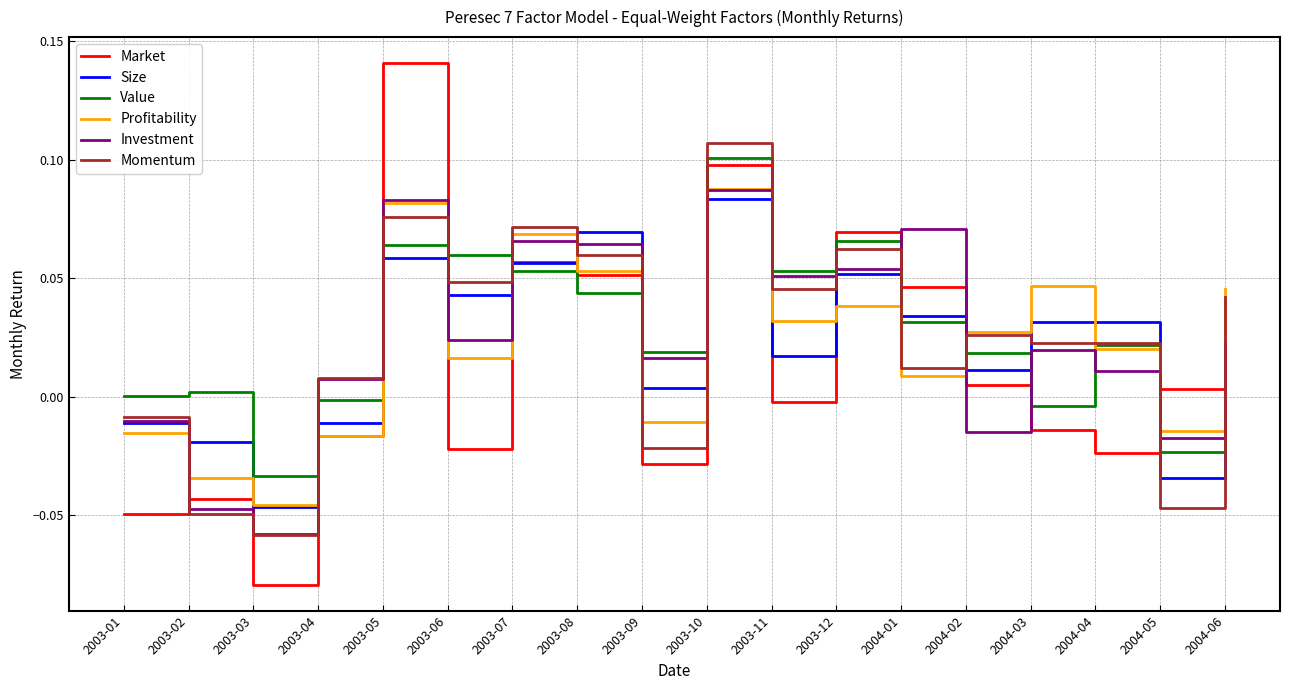

Is it true that Investment equals 0.0 at 2003-07?

False